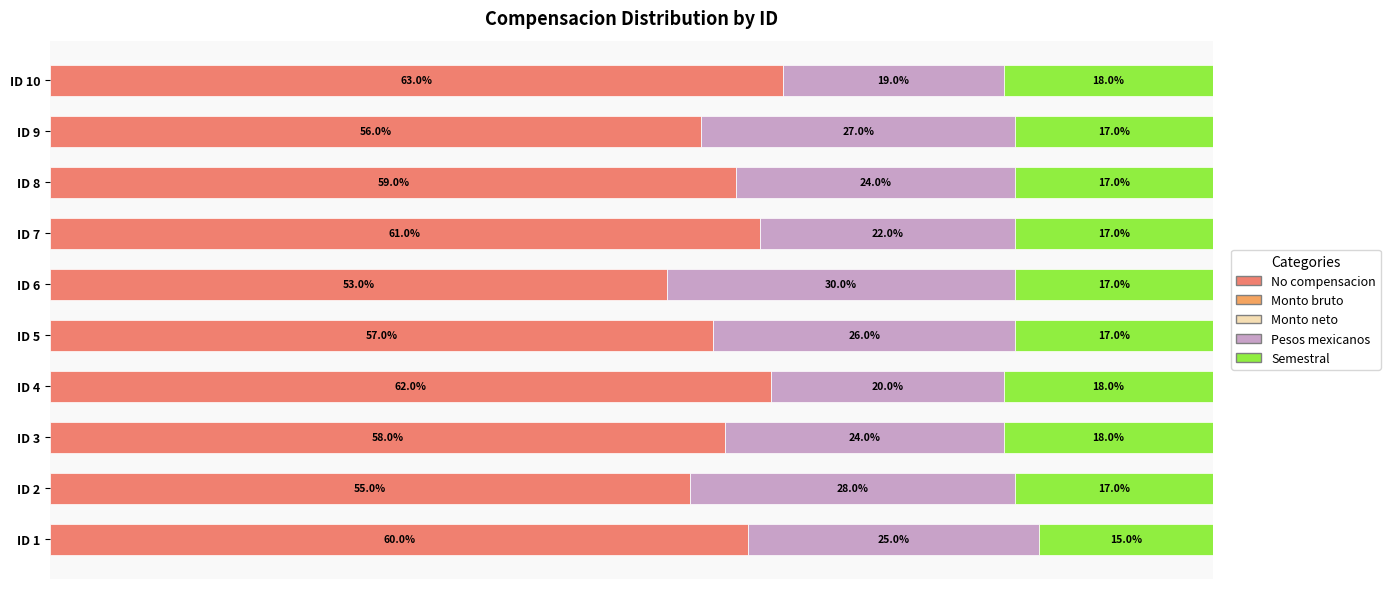

What are all the series names shown in the legend?

No compensacion, Monto bruto, Monto neto, Pesos mexicanos, Semestral